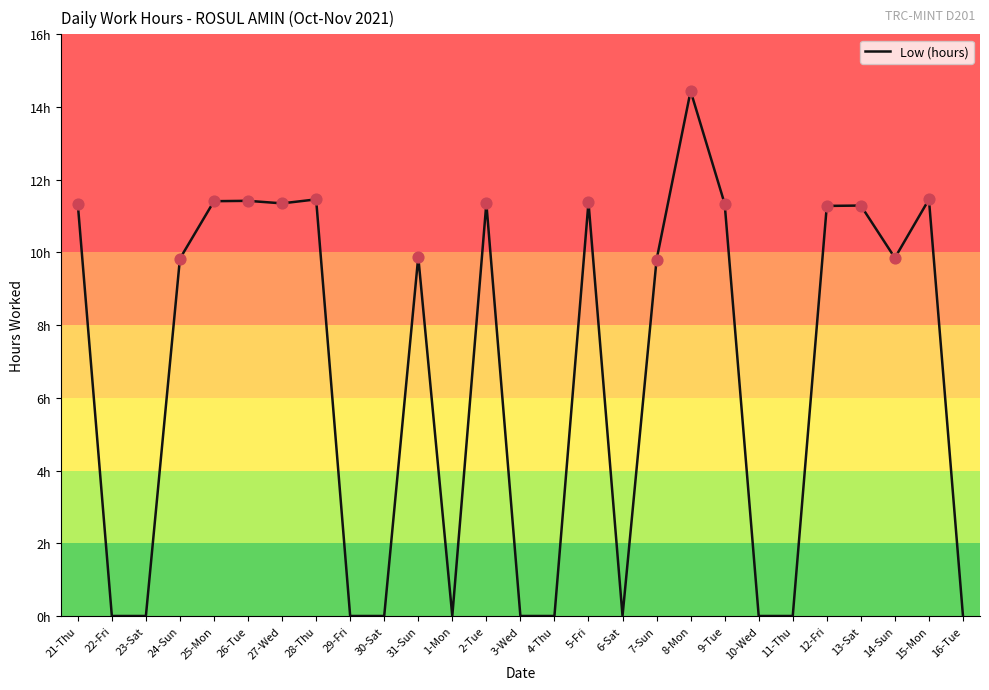

What is the change in value from 26-Tue to 8-Mon?

+3.0